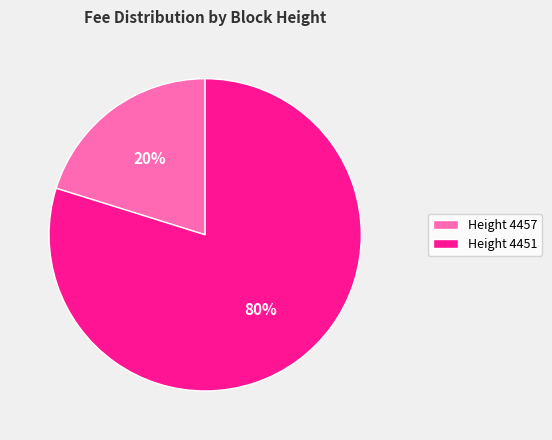

How many segments does this pie chart have?

2